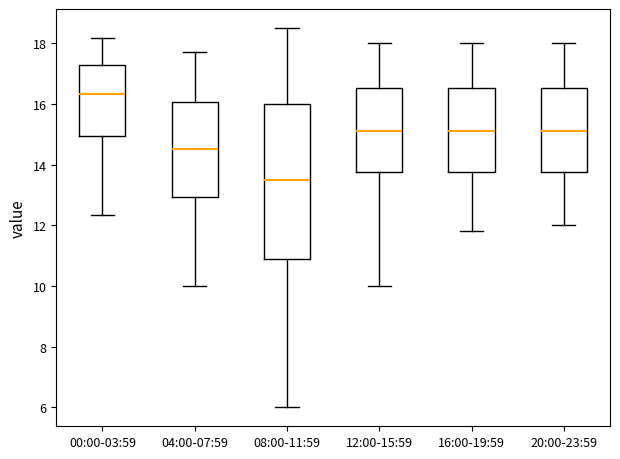

Where does the lower whisker of the box for 00:00-03:59 end on the y-axis? The values are not printed on the chart, so give them approximately, as read against the axis.

12.4